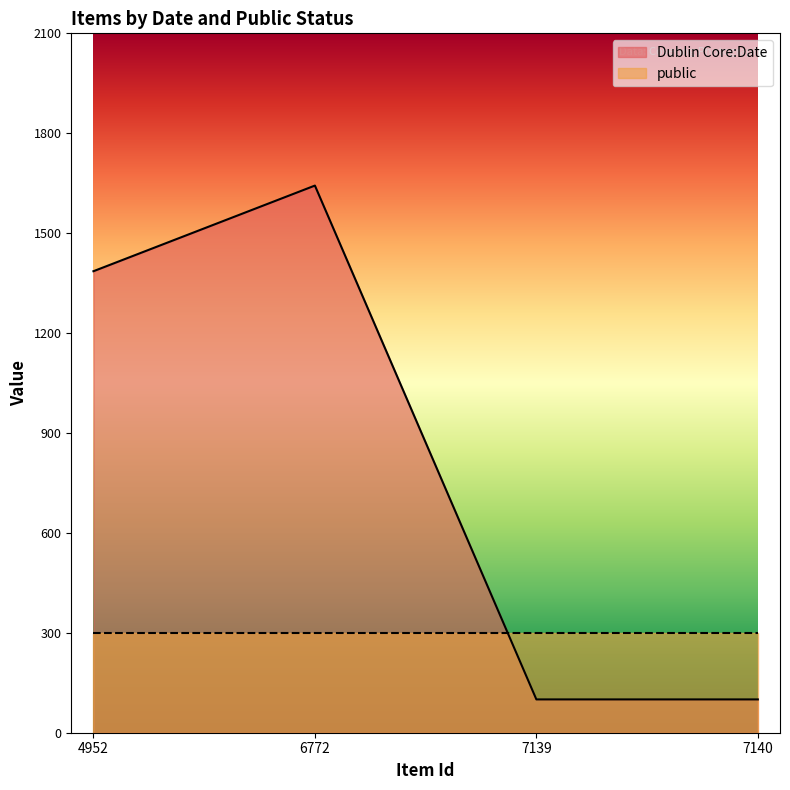

What is the average value?

807.1